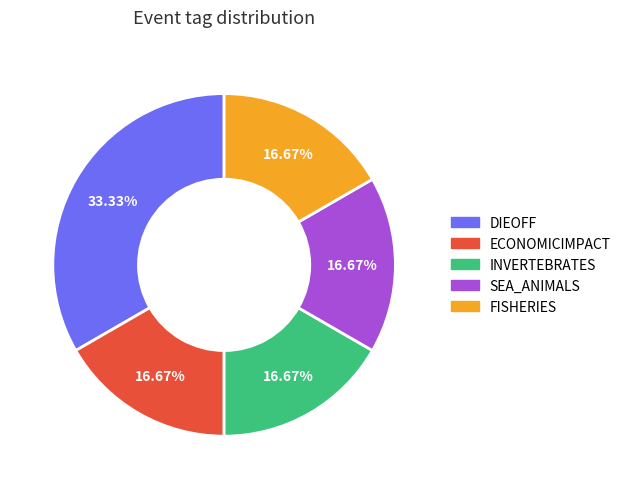

Does ECONOMICIMPACT account for over 50% of the chart?

No